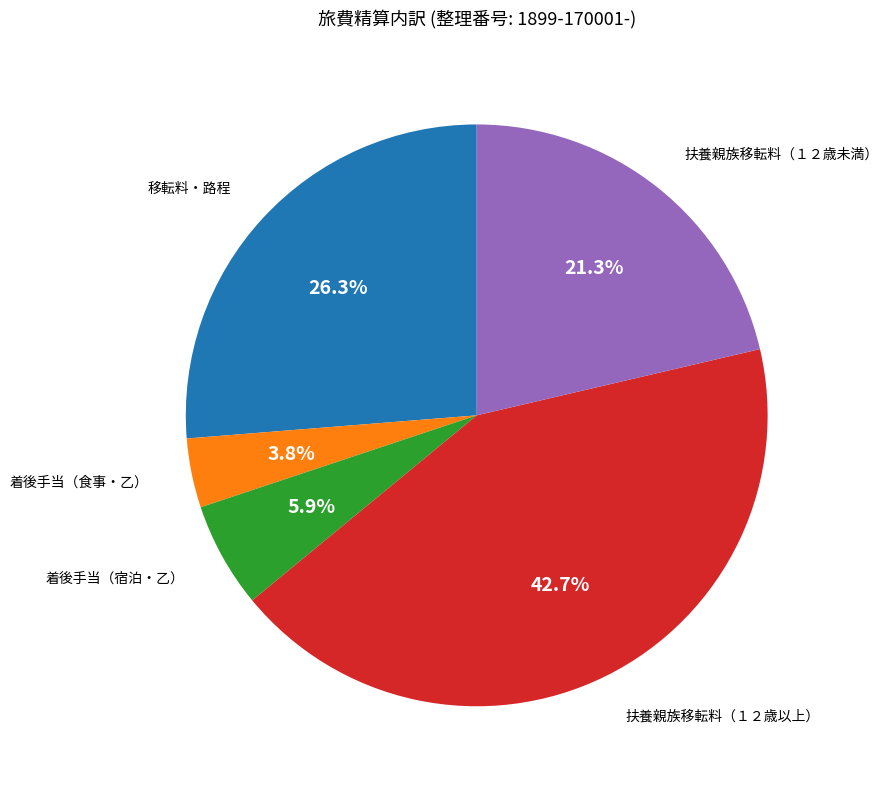

To the nearest percent, what is the average slice percentage?

20%